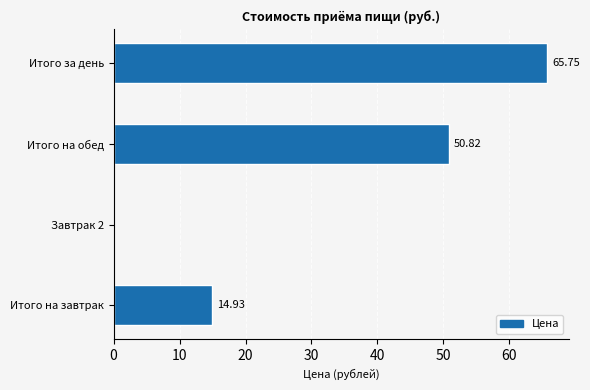

What is the sum of the values at Итого на завтрак and Итого за день?

80.7